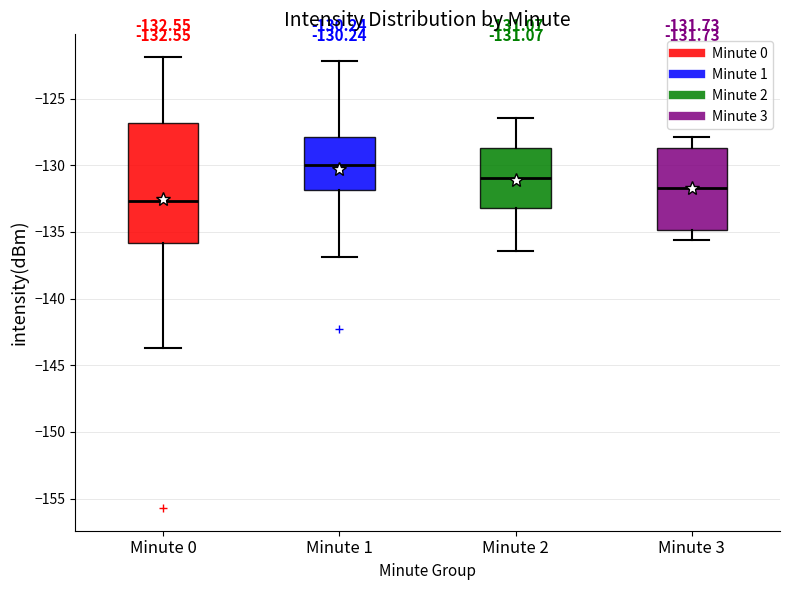

Which box is the tallest, from its lower edge to its upper edge?

Minute 0